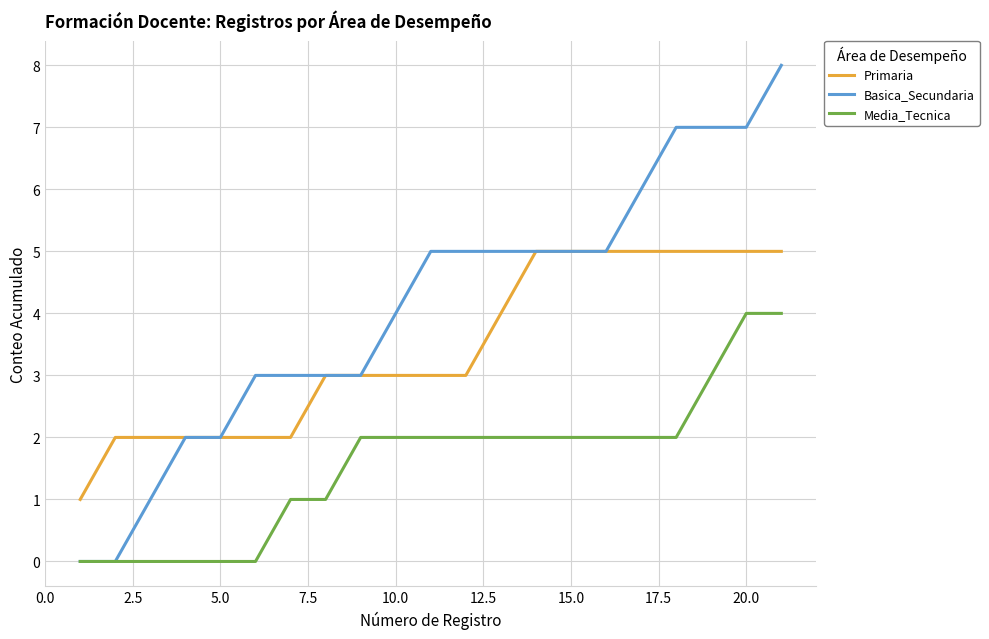

What is the greatest value displayed?

8